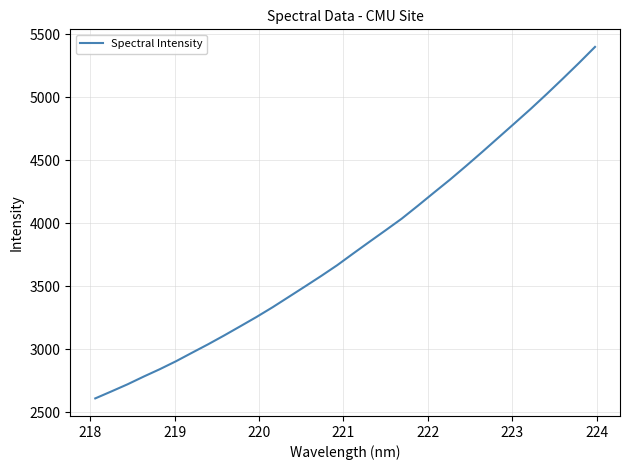

What is the maximum value shown in the chart?

5401.3